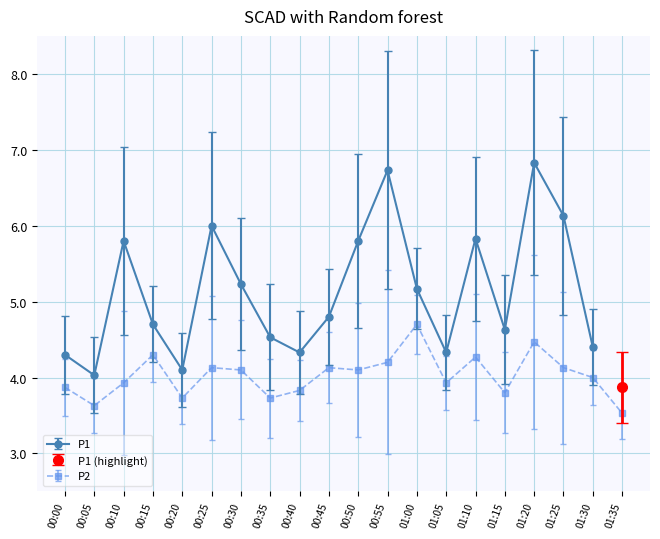

Reading right to left, extract all data points from this chart.

3.5	4.0	4.1	4.5	3.8	4.3	3.9	4.7	4.2	4.1	4.1	3.8	3.7	4.1	4.1	3.7	4.3	3.9	3.6	3.9